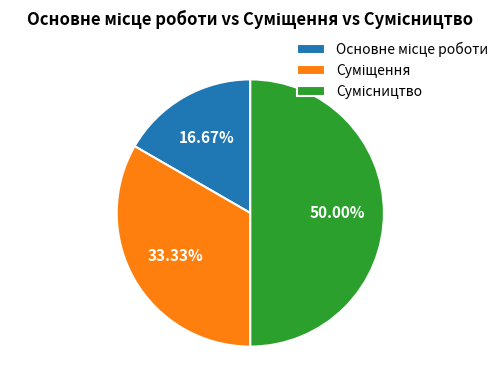

Which category has the biggest portion of the pie?

Сумісництво